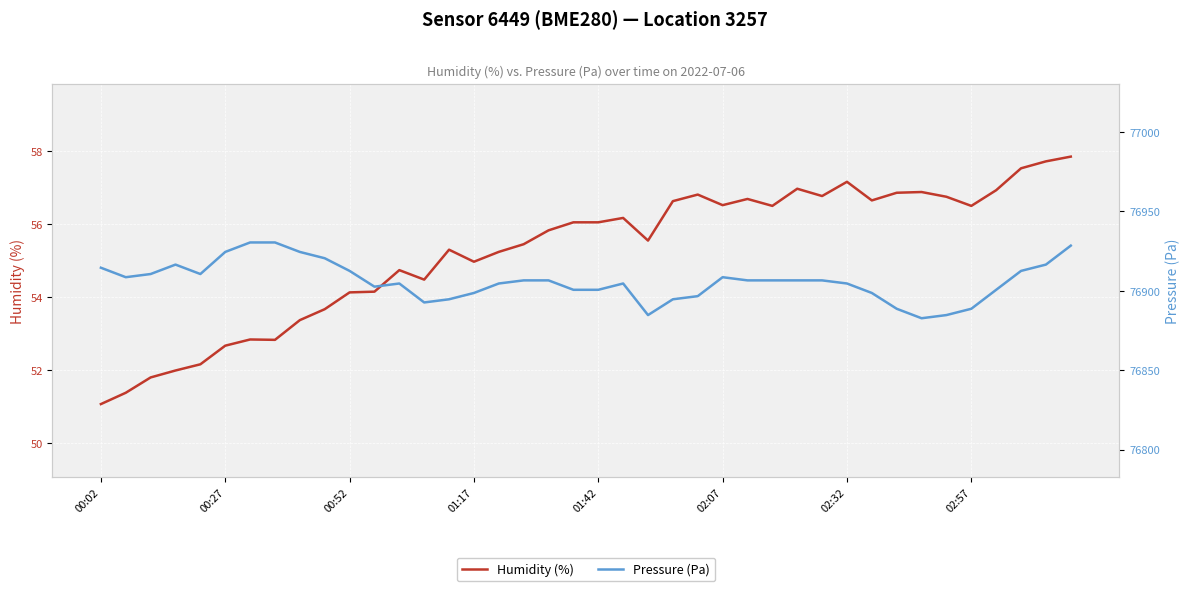

True or false: Pressure (Pa) and Humidity (%) cross at least once.

False